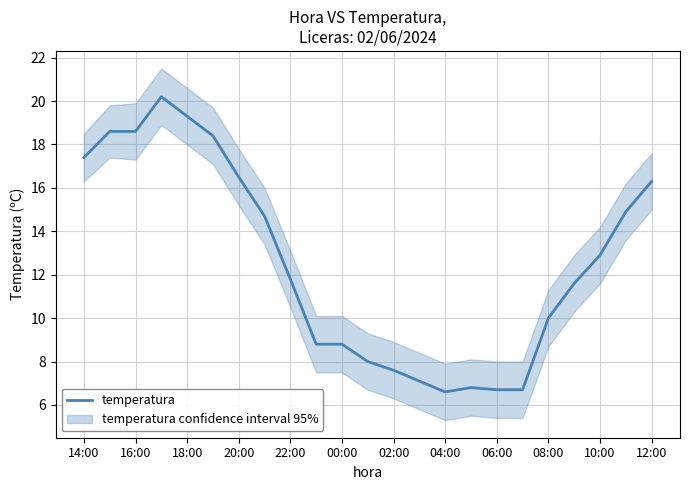

What is the minimum value for temperatura?

6.6